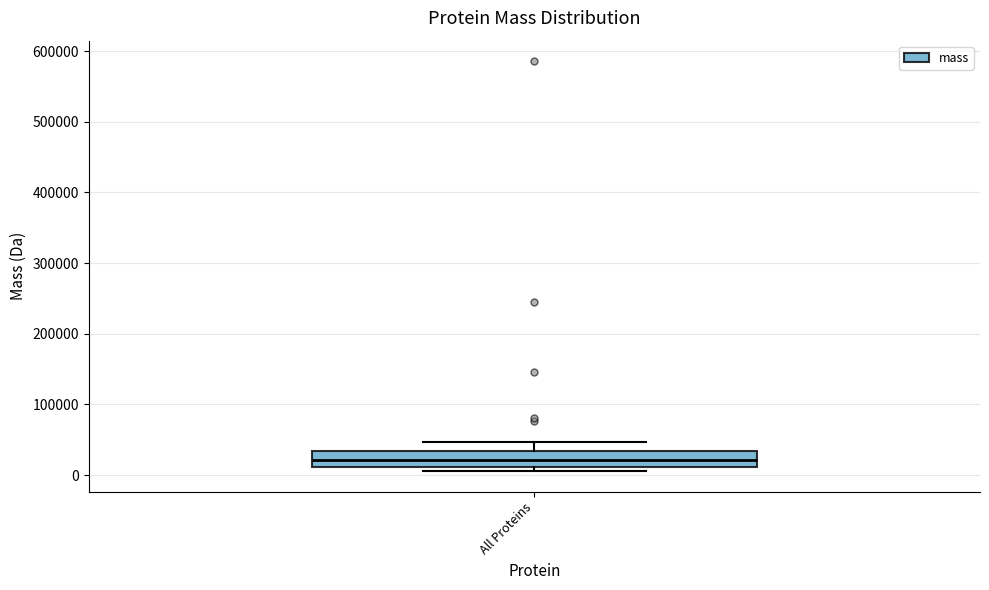

Transcribe this box plot: give where the median line is, the range the box spans, and where the two whiskers end, as read against the y-axis. The values are not printed on the chart, so give them approximately, as read against the axis.

median 20000, box 10000 to 30000, whiskers 10000 (just below the box's lower edge) to 50000